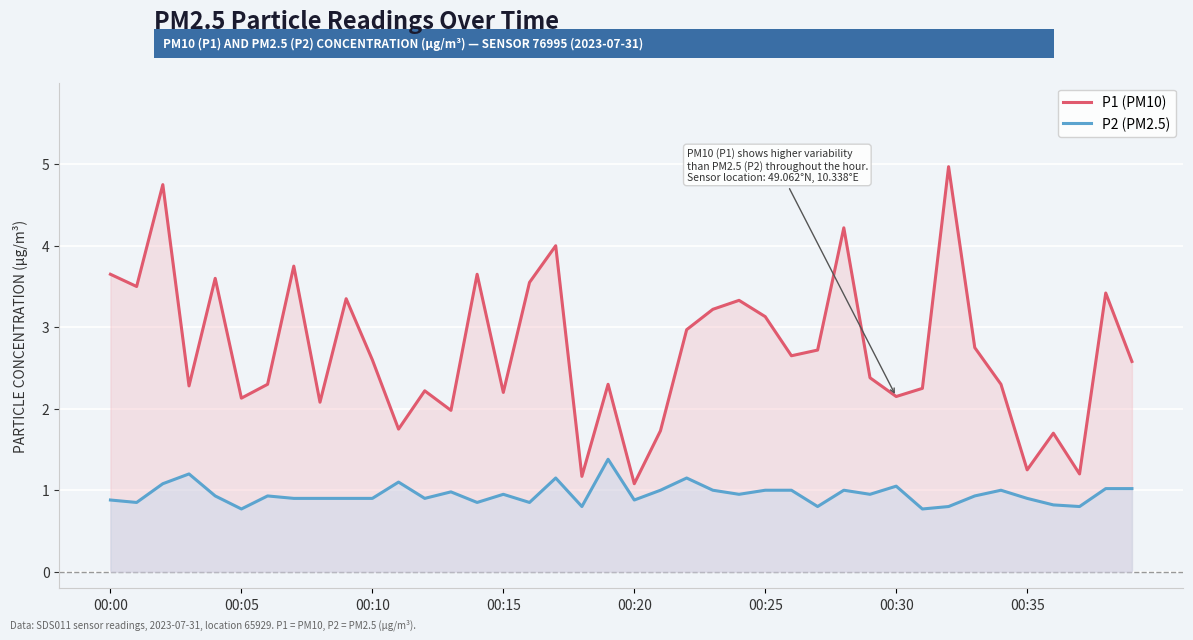

True or false: P2 (PM2.5) has a value of 1.1 at 11.

True